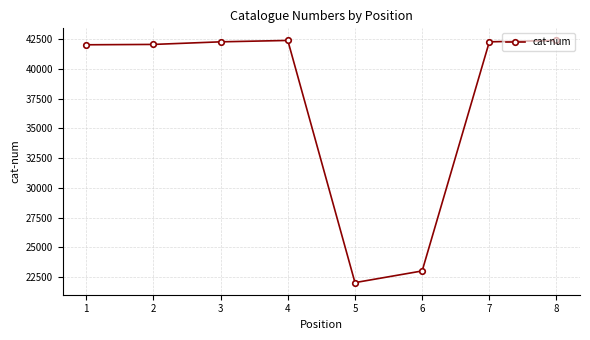

What is the value of the 6th point from the left?

23007